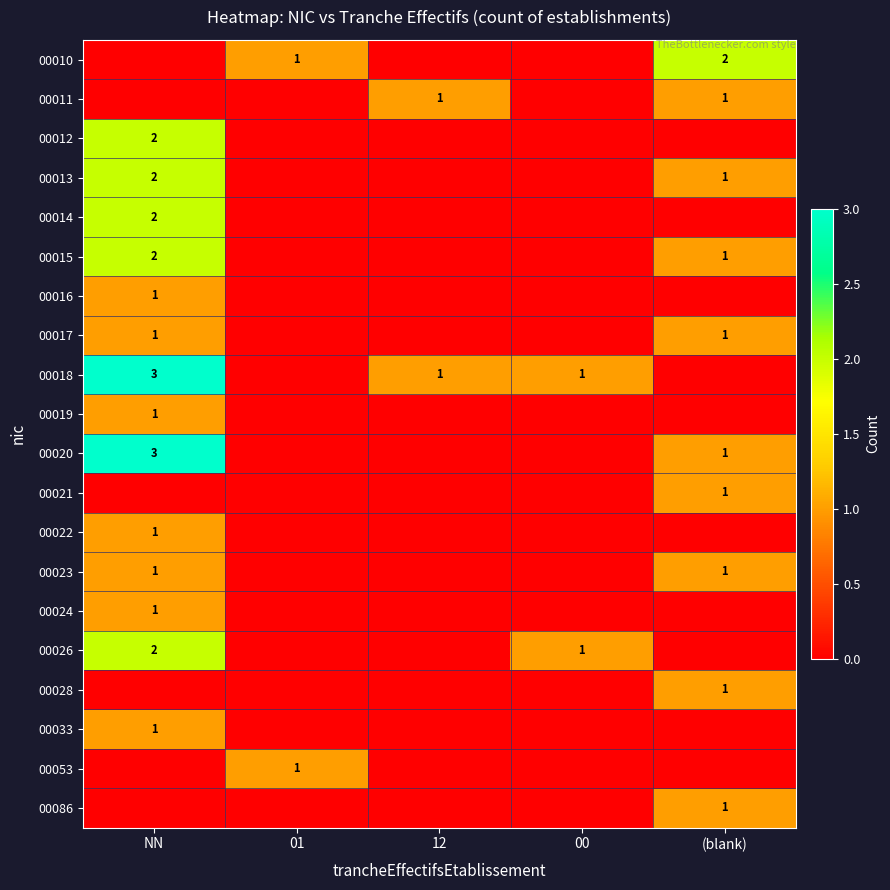

Which category has the highest value across all series?

NN